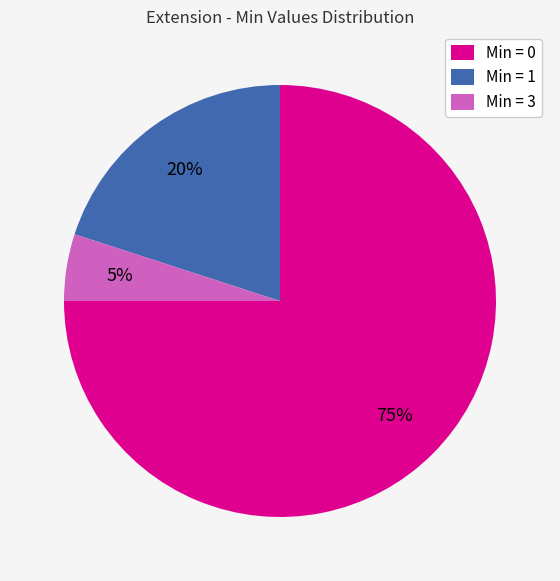

Does any single category account for the majority?

Yes